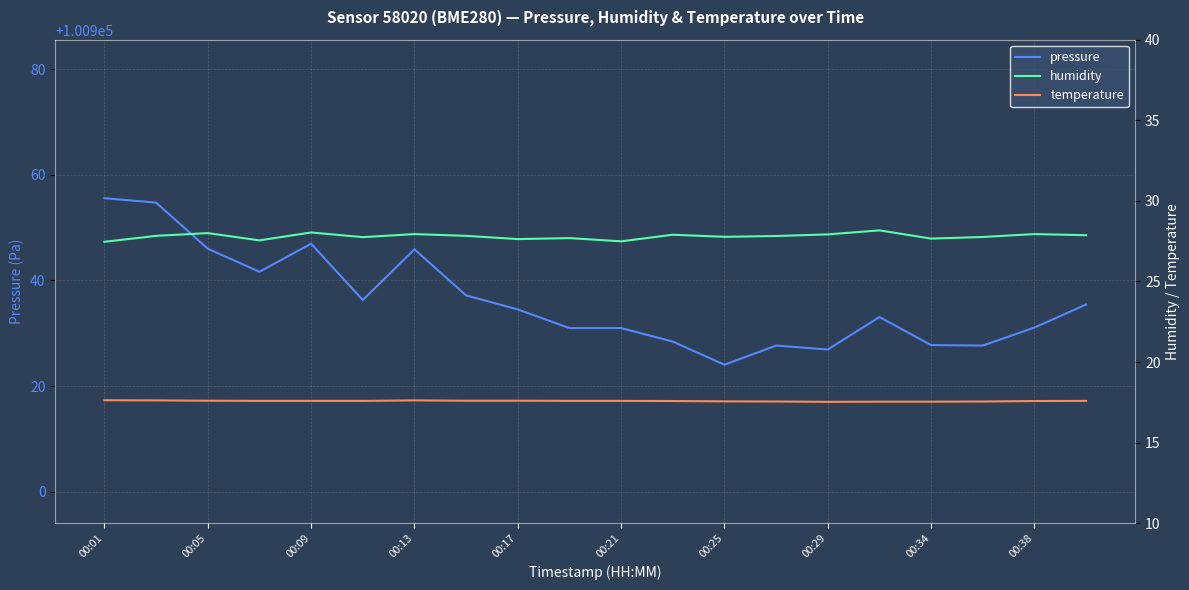

True or false: temperature and humidity intersect in this chart.

False